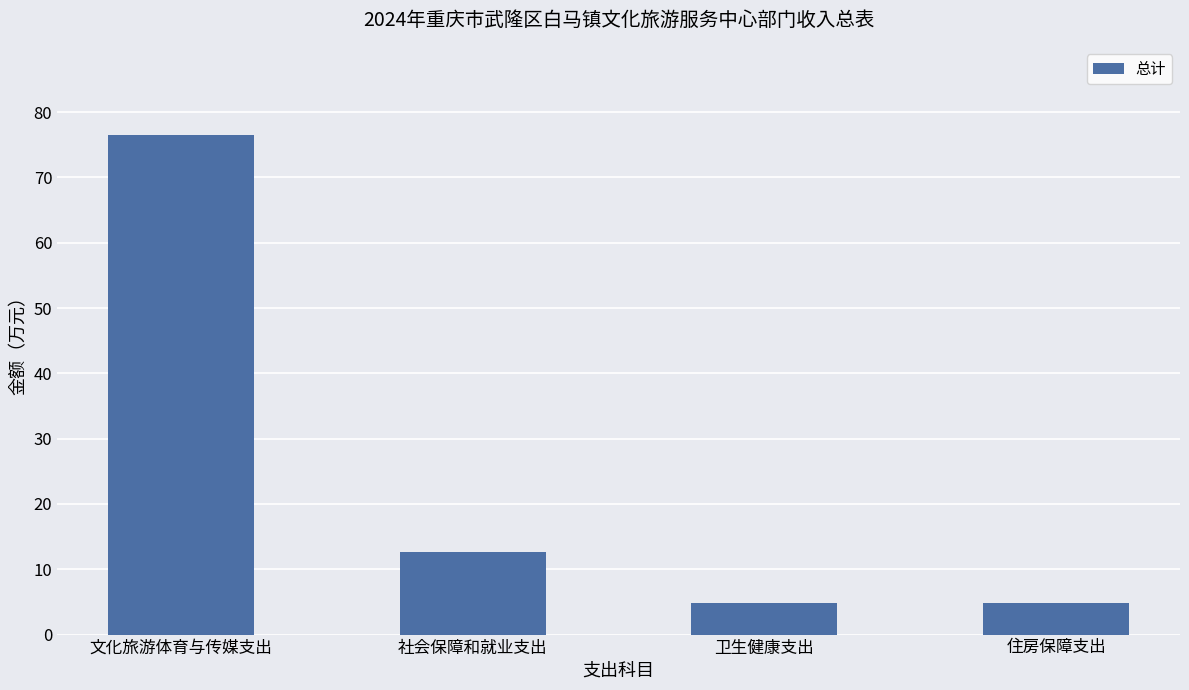

What is the sum of all values?

98.8